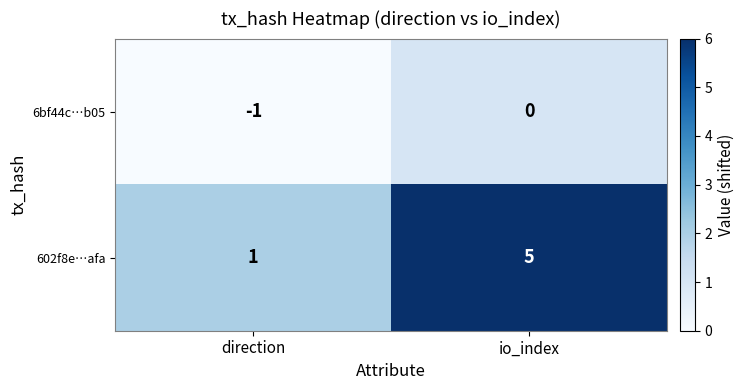

List the series in order of their overall mean, lowest first.

6bf44c…b05, 602f8e…afa